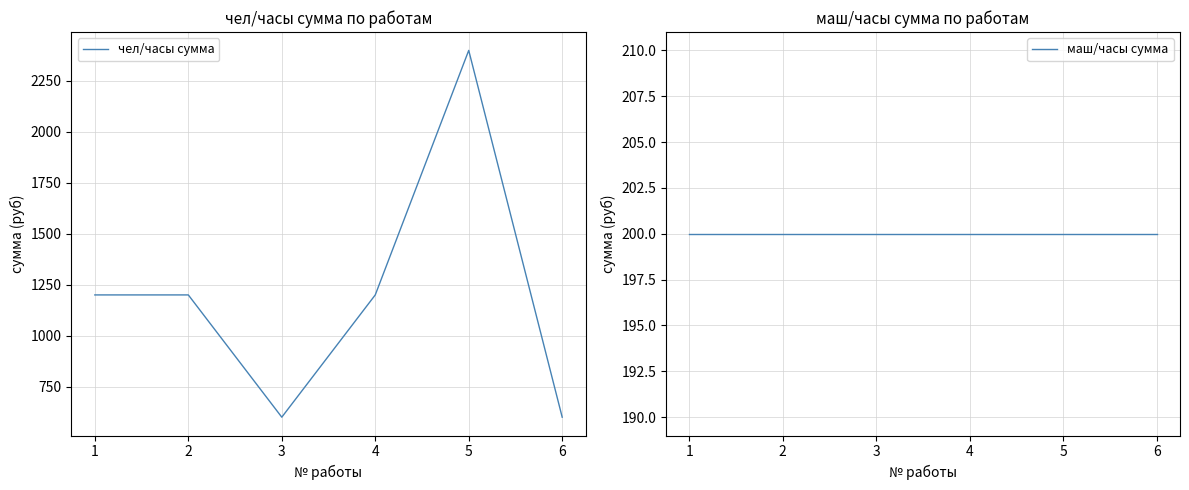

Does the chart display data point markers on the line(s)?

No